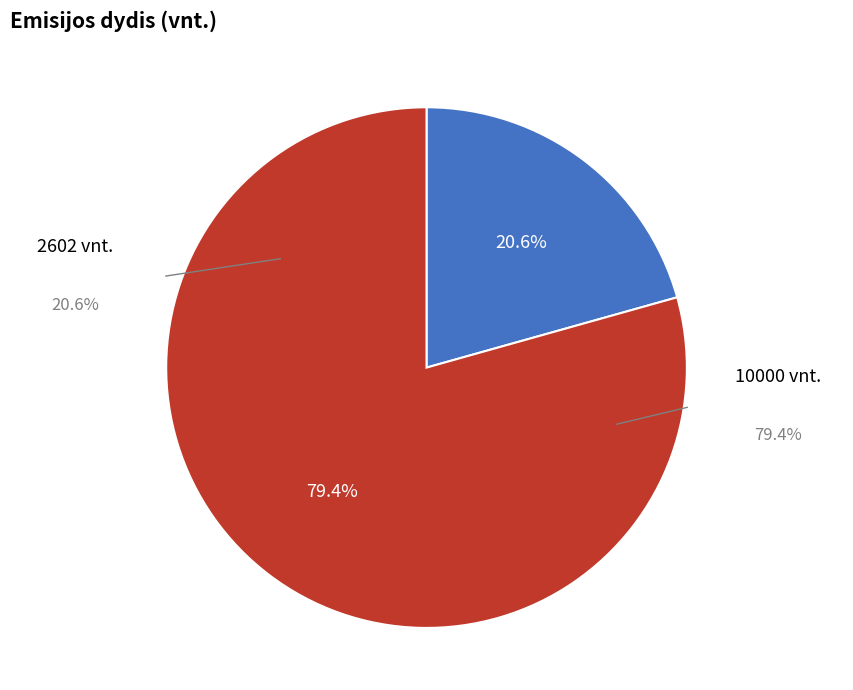

Rank the categories by value from highest to lowest.

10000, 2602